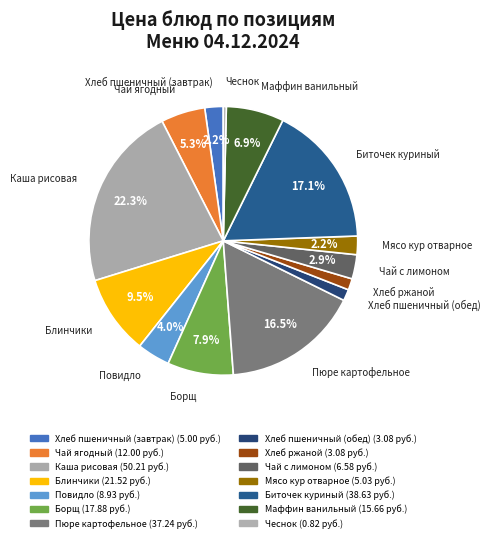

True or false: Пюре картофельное accounts for 17% of the total.

True